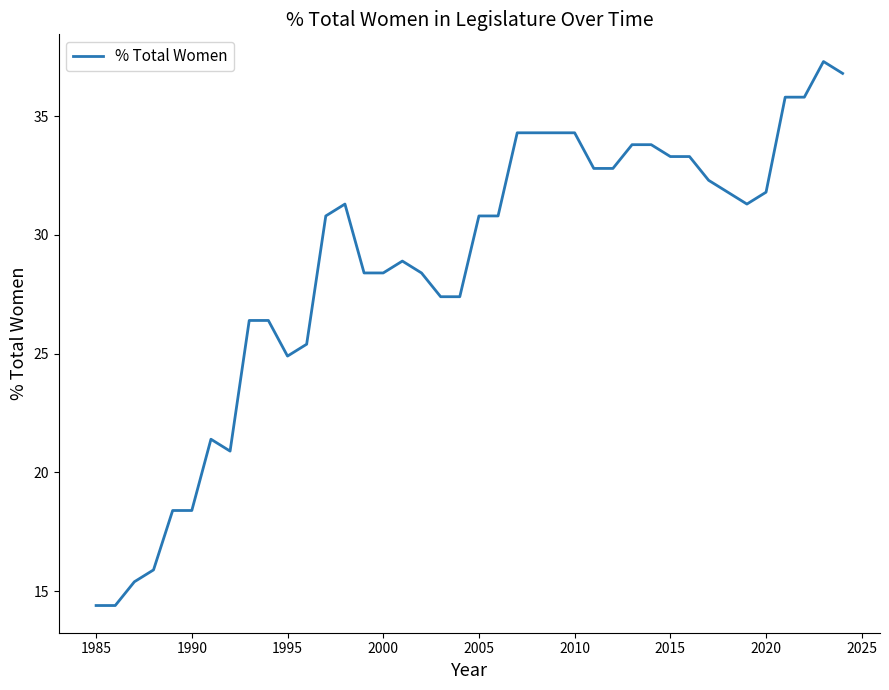

What is the difference between the second highest and second lowest values?

22.4